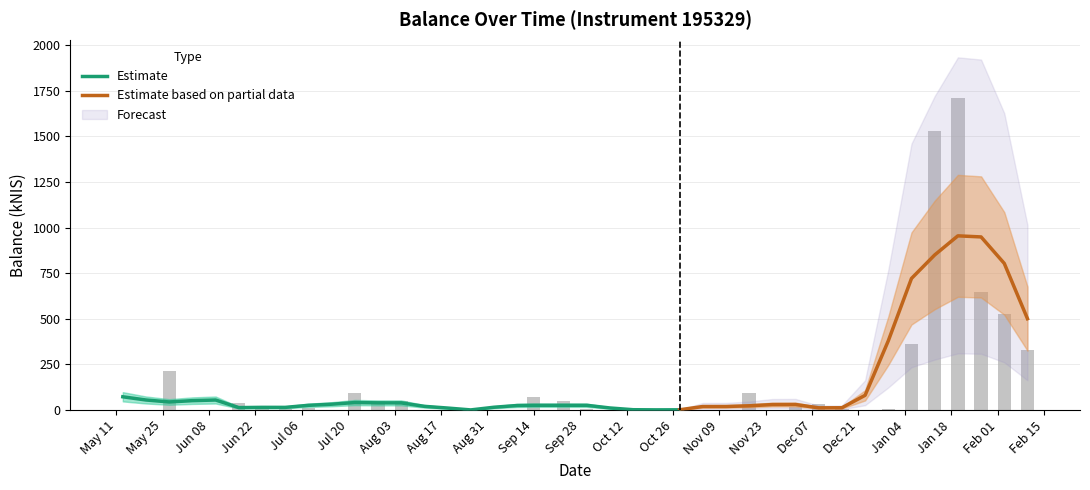

What is the maximum value shown in the chart?

1713.7